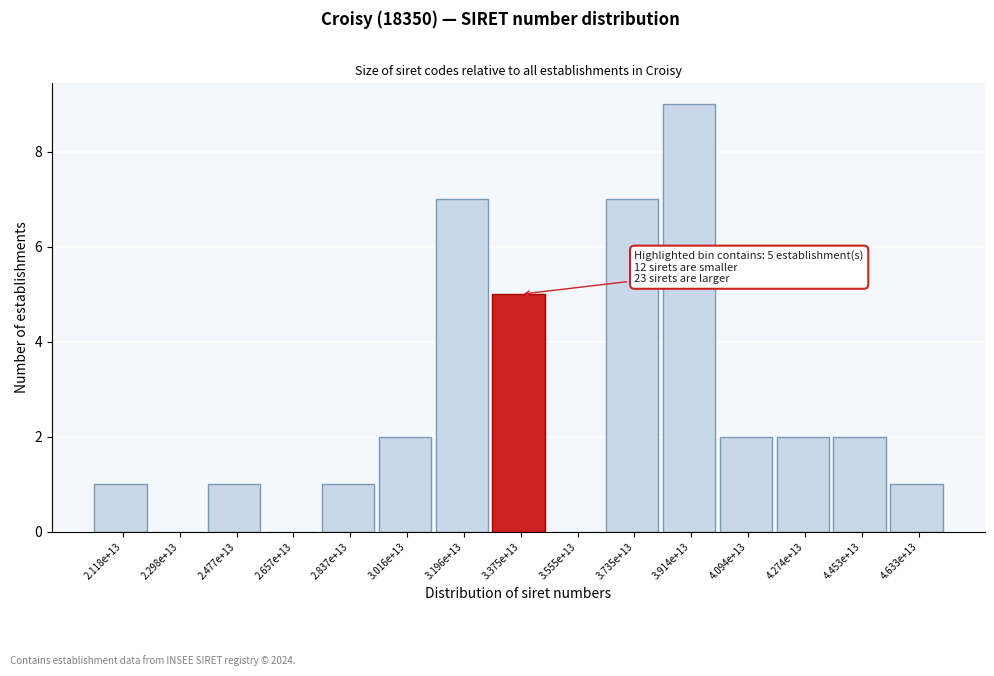

Reading left to right, what are all the values shown in this chart?

2.118e+13=1	2.298e+13=0	2.477e+13=1	2.657e+13=0	2.837e+13=1	3.016e+13=2	3.196e+13=7	3.375e+13=5	3.555e+13=0	3.735e+13=7	3.914e+13=9	4.094e+13=2	4.274e+13=2	4.453e+13=2	4.633e+13=1